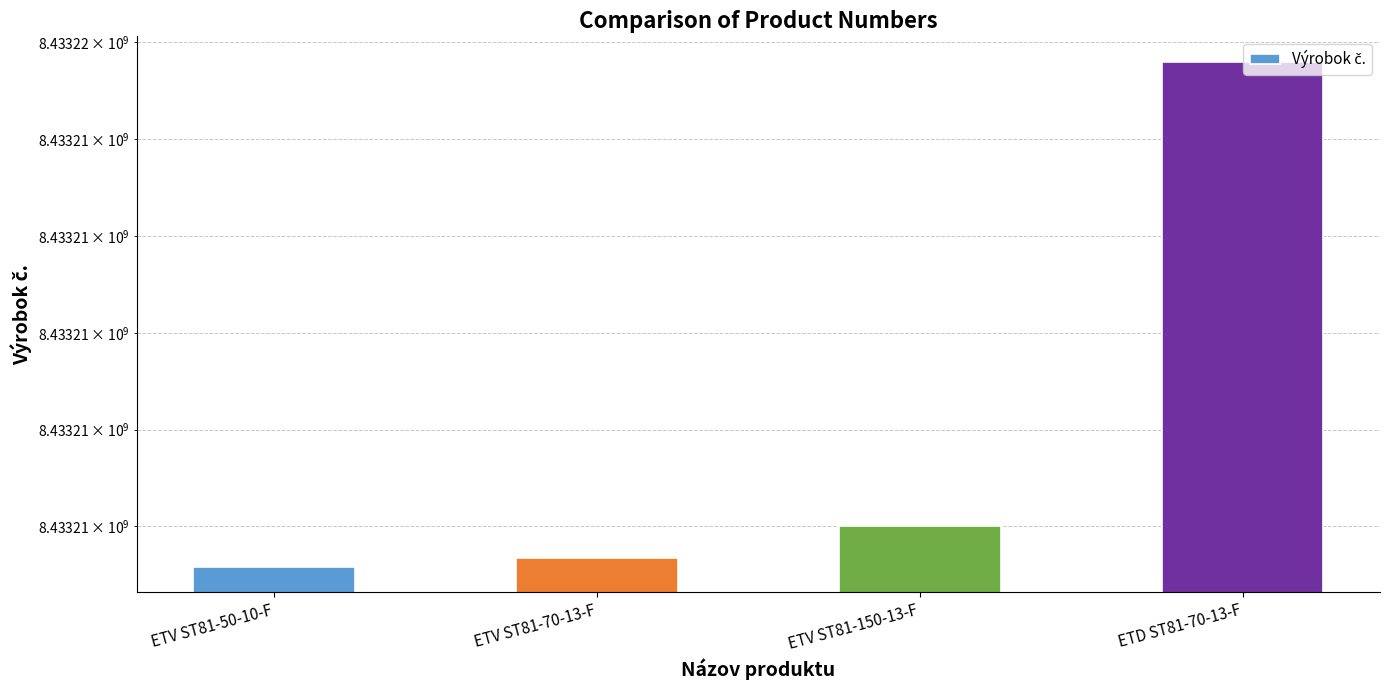

The chart shows a value of 8433205160 at ETV ST81-50-10-F. True or false?

True